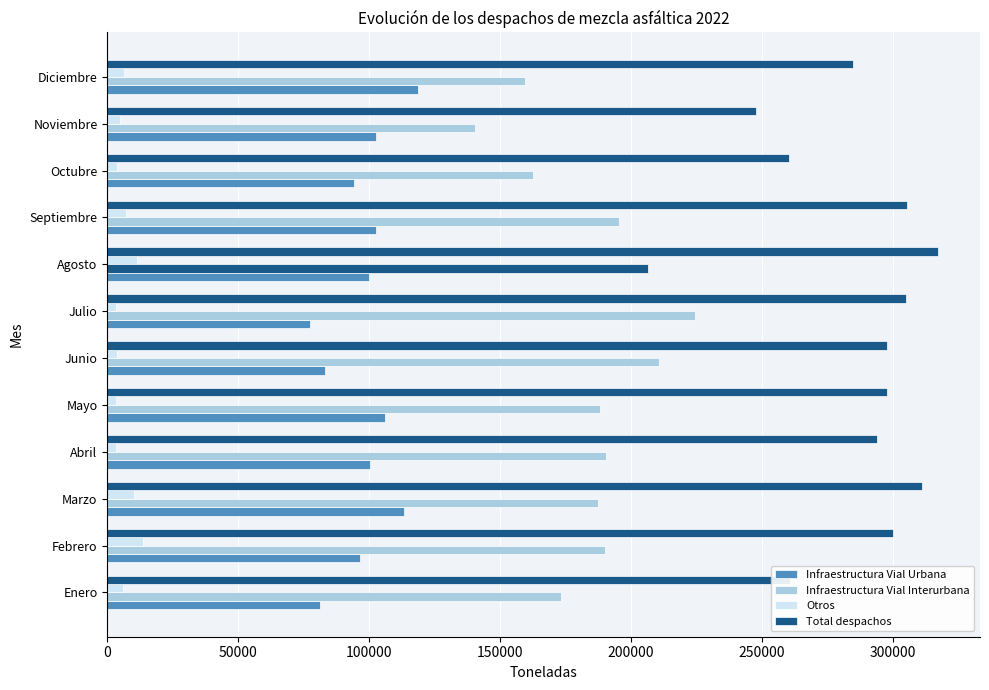

Which series has the largest range (max minus min)?

Infraestructura Vial Interurbana